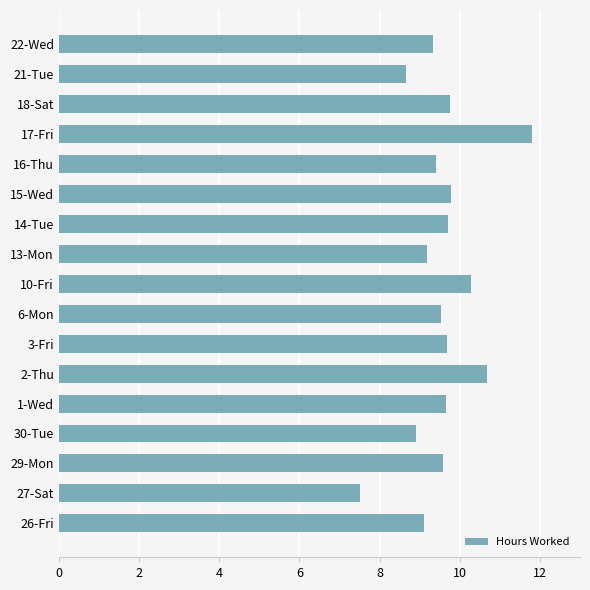

What is the average value?

9.6